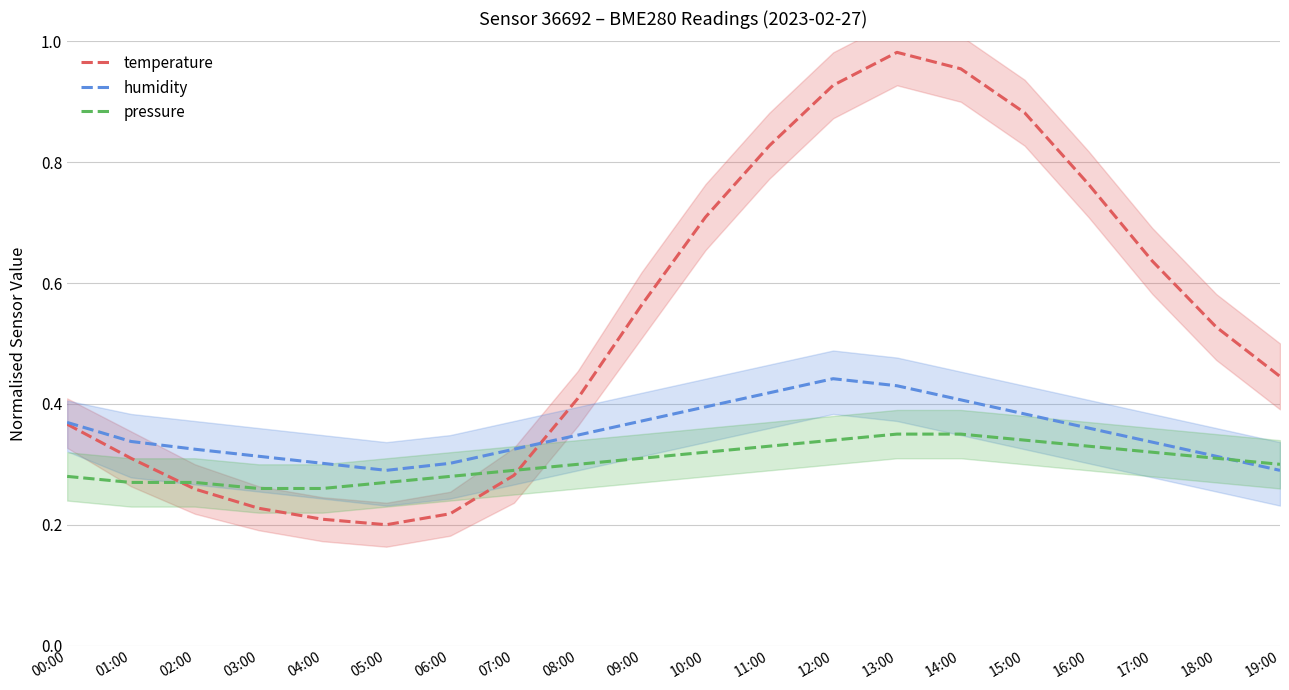

How many categories are shown in the chart?

20